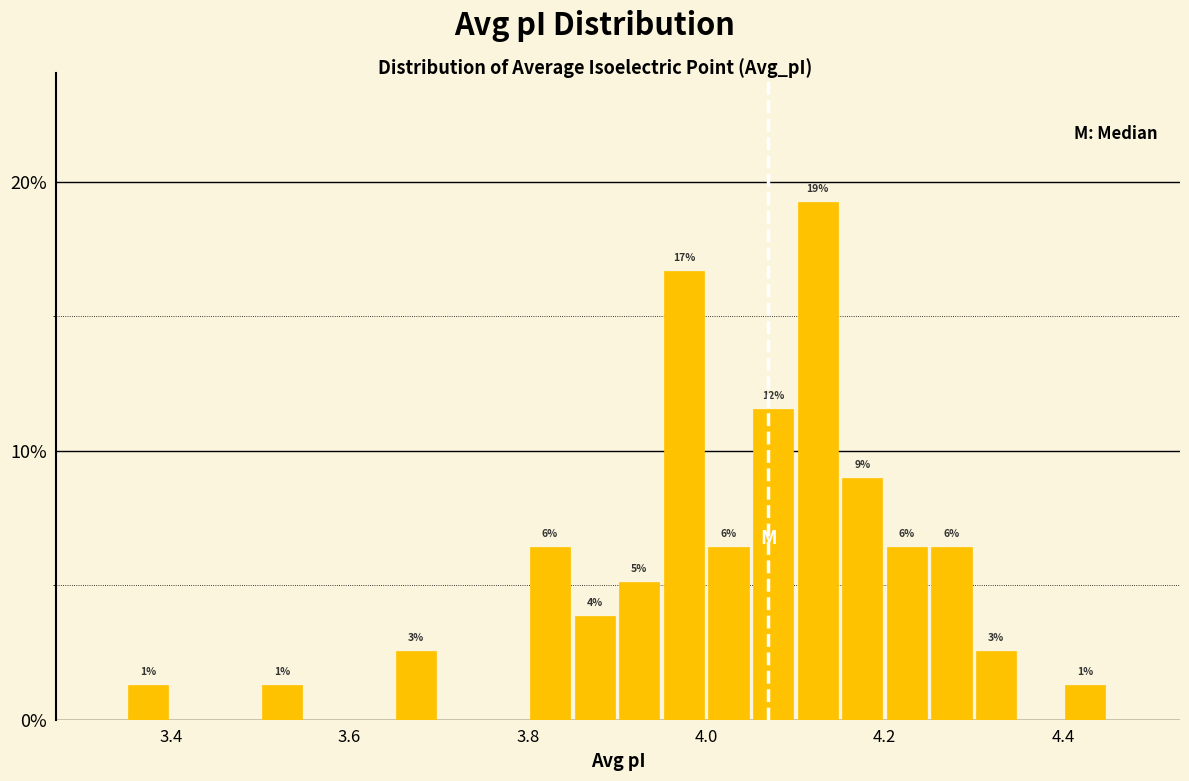

Read against the x-axis, roughly where is the centre of the tallest bar?

4.12